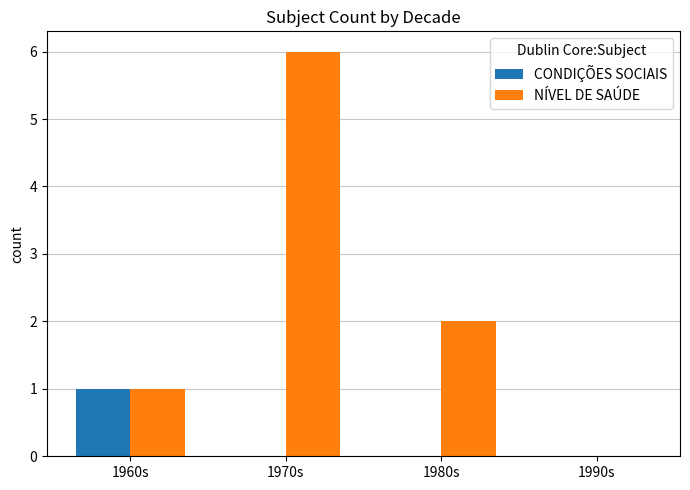

Count the number of data series in this chart.

2